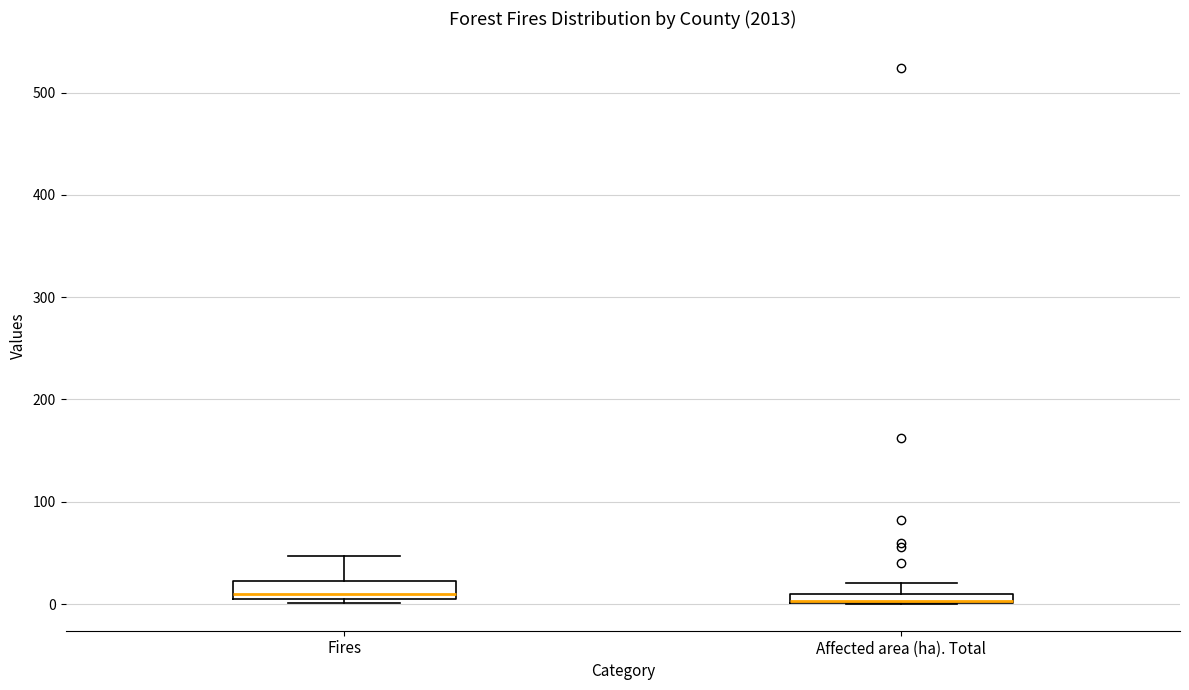

Where is the lower edge of the box for Affected area (ha). Total on the y-axis? The values are not printed on the chart, so give them approximately, as read against the axis.

0